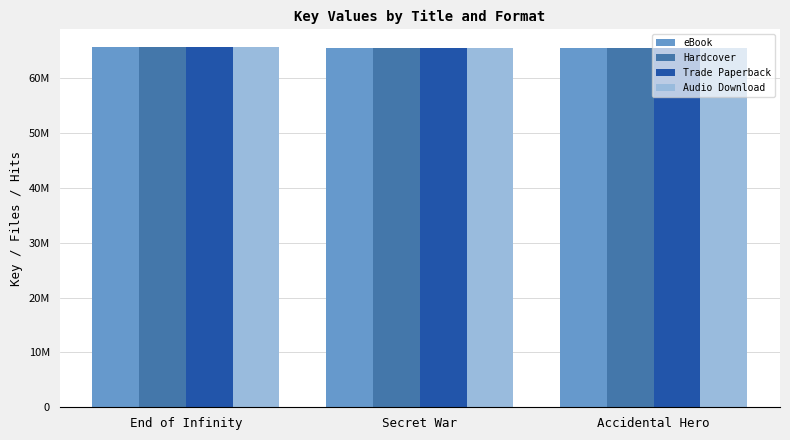

What is the label of the 2nd bar from the right?

Secret War